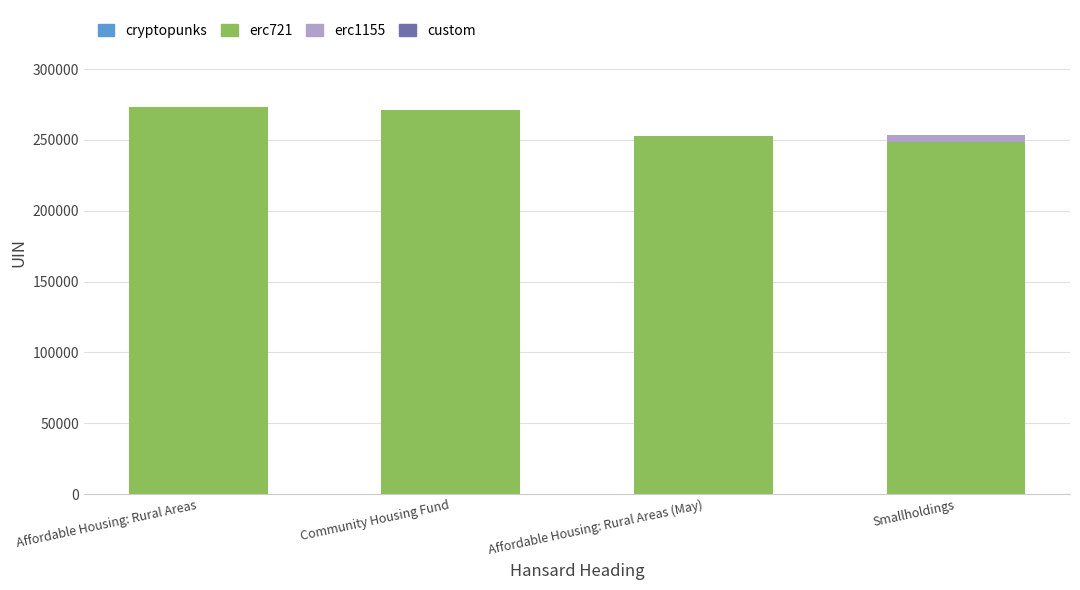

The value of erc721 at Community Housing Fund is 271343. True or false?

True